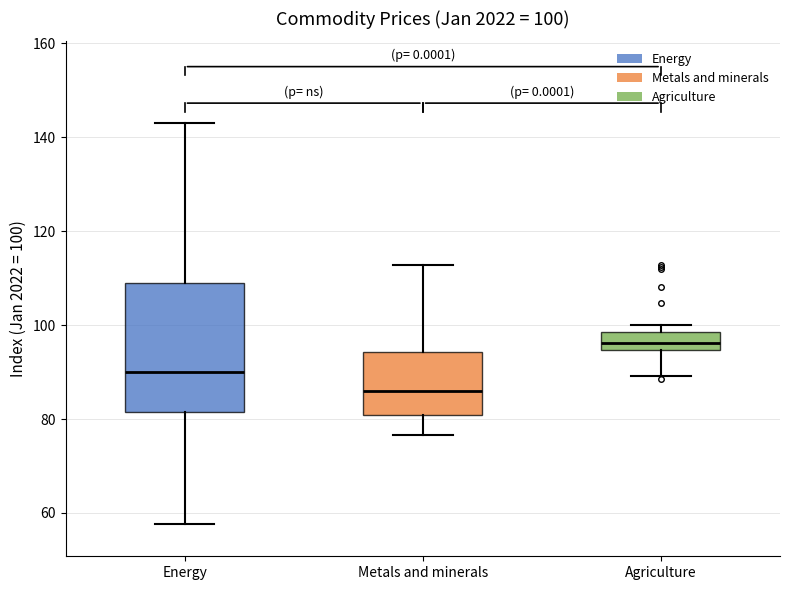

Which box has the highest median line?

Agriculture